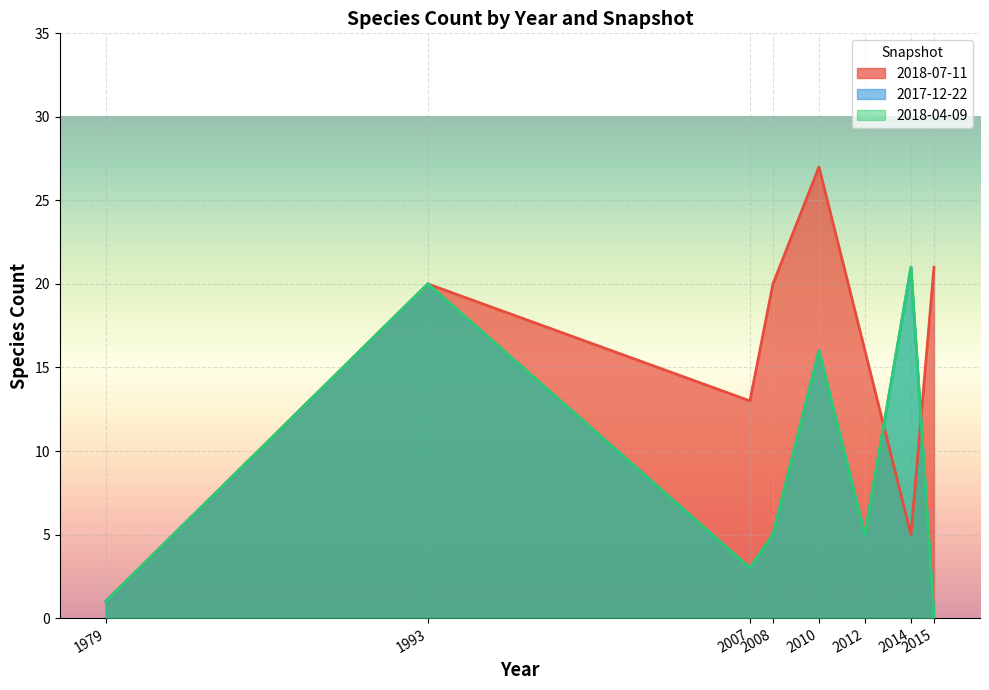

Reading left to right, list all the values displayed in this chart.

2018-07-11: 1979=1	1993=20	2007=13	2008=20	2010=27	2012=16	2014=5	2015=21
2017-12-22: 1979=1	1993=20	2007=3	2008=5	2010=16	2012=5	2014=21	2015=0
2018-04-09: 1979=1	1993=20	2007=3	2008=5	2010=16	2012=5	2014=21	2015=0